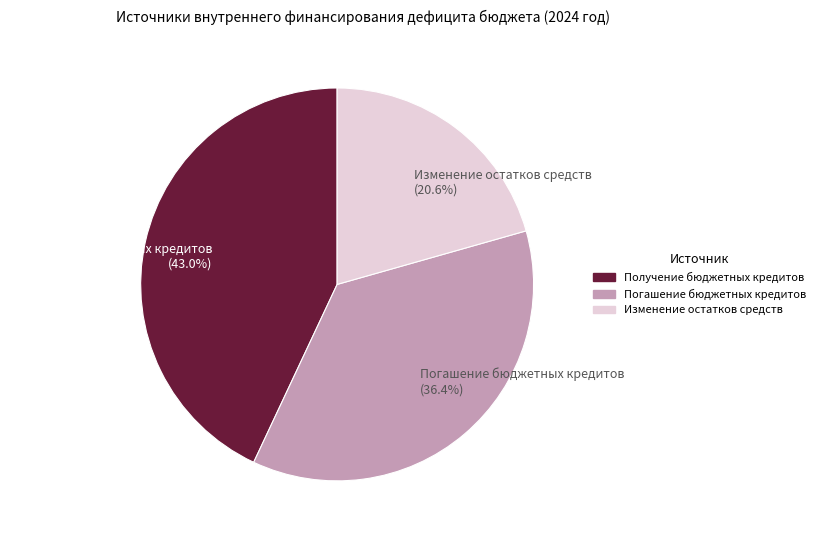

What is the ratio of the value at Изменение остатков средств to the value at Погашение бюджетных кредитов?

0.6